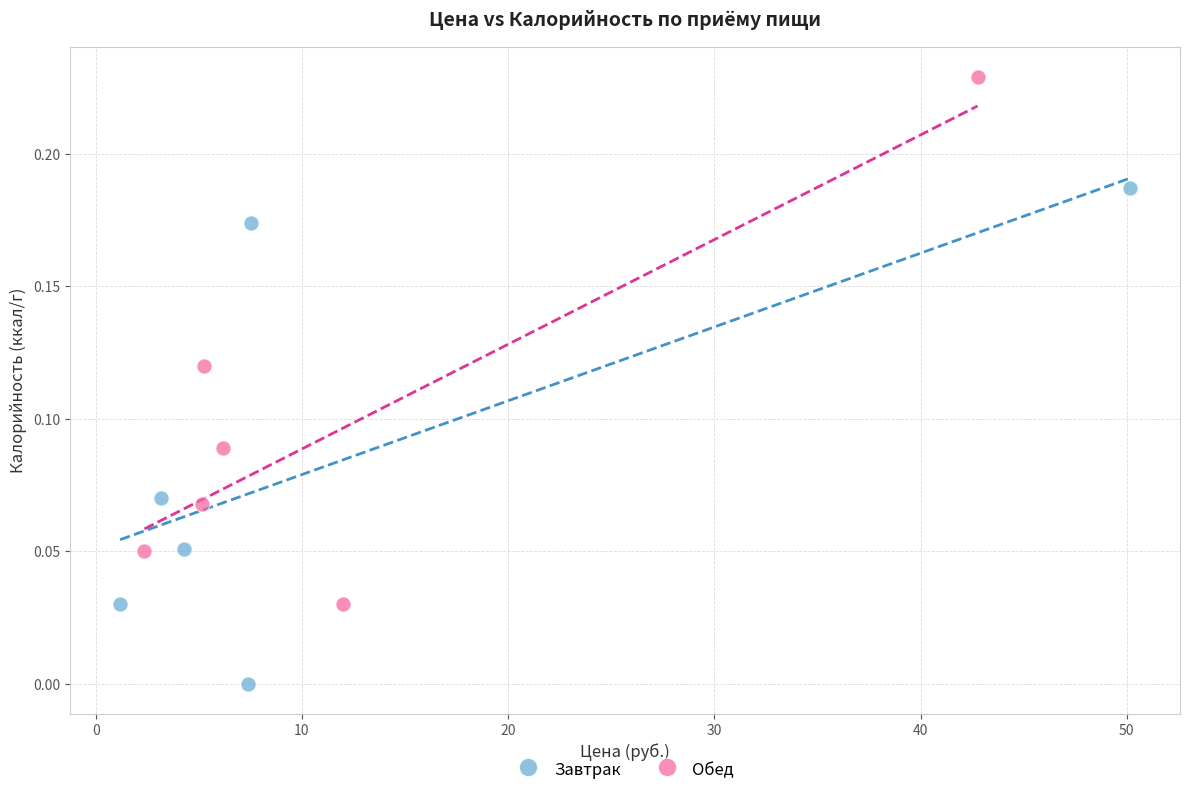

Which series contains the lowest Y value?

Завтрак